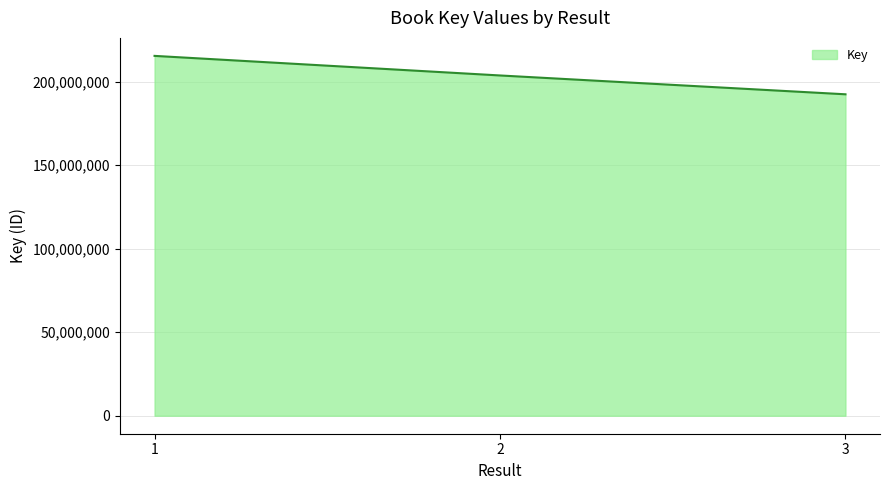

What is the difference between the values at 2 and 3?

11270914